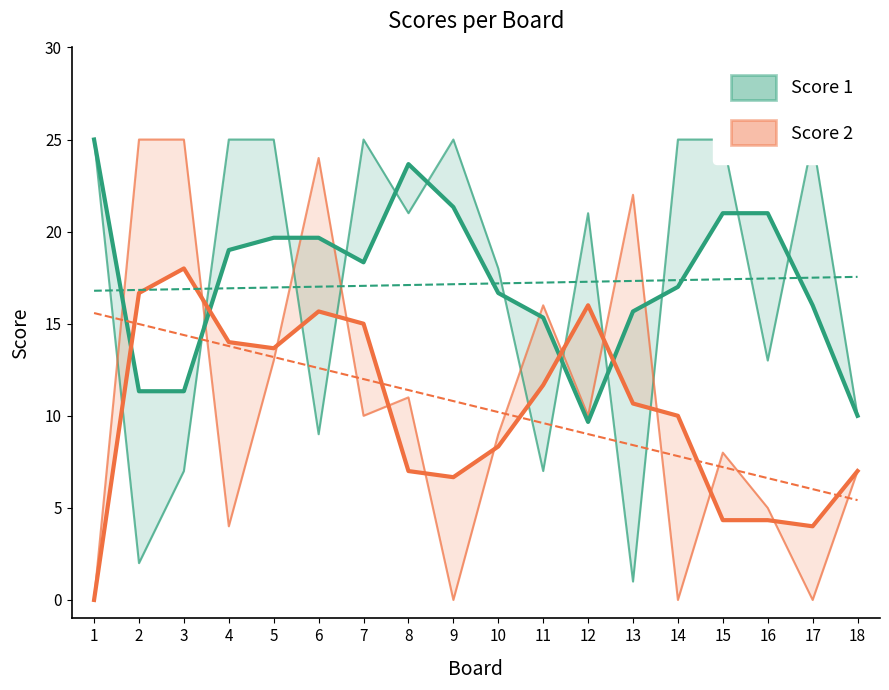

What is the sum of the Score 2 values at 3 and 10?

34